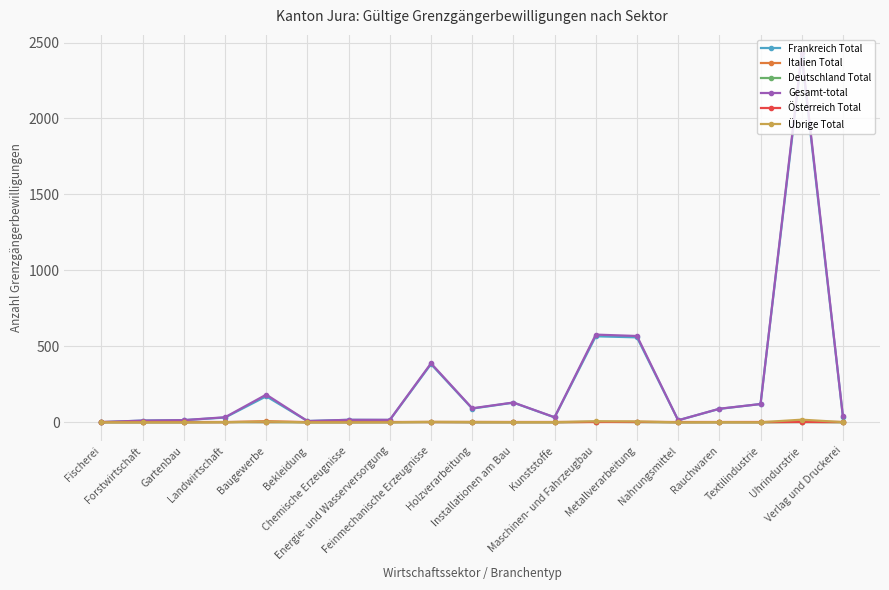

How many lines are shown in the chart?

6